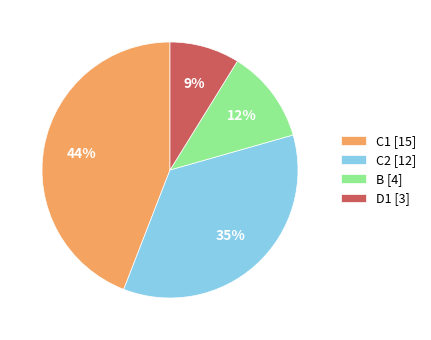

Combined, do C1 [15] and D1 [3] account for over 50%?

Yes